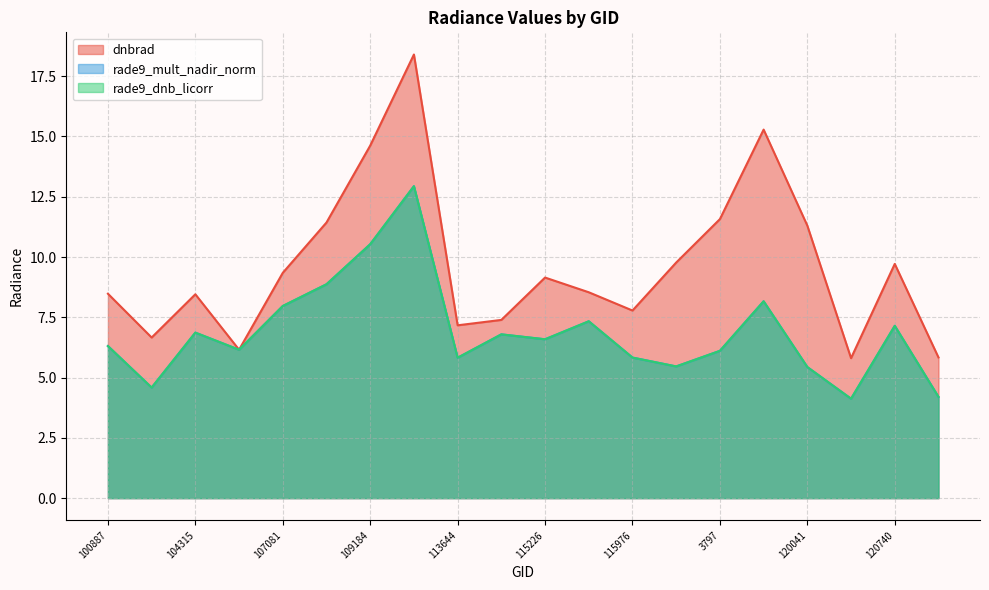

At which label is rade9_mult_nadir_norm closest to 8?

107081